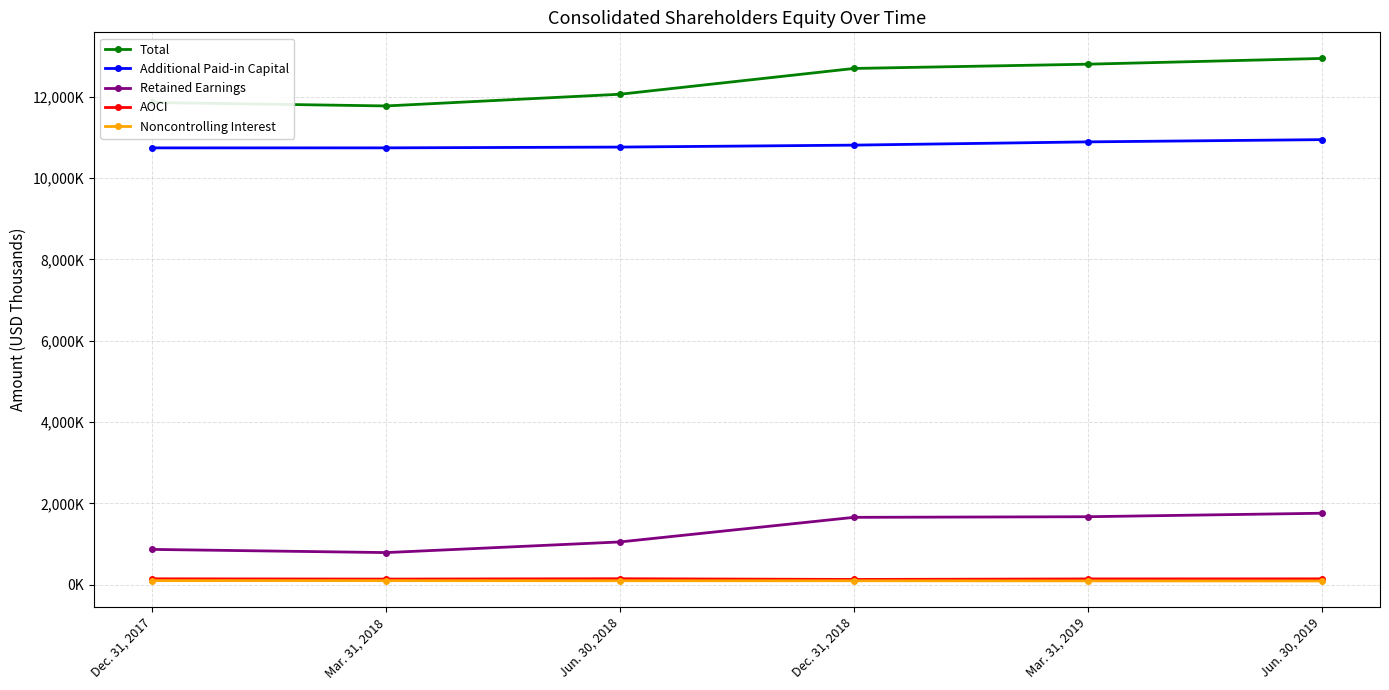

Is this an area chart (filled region under the line)?

No